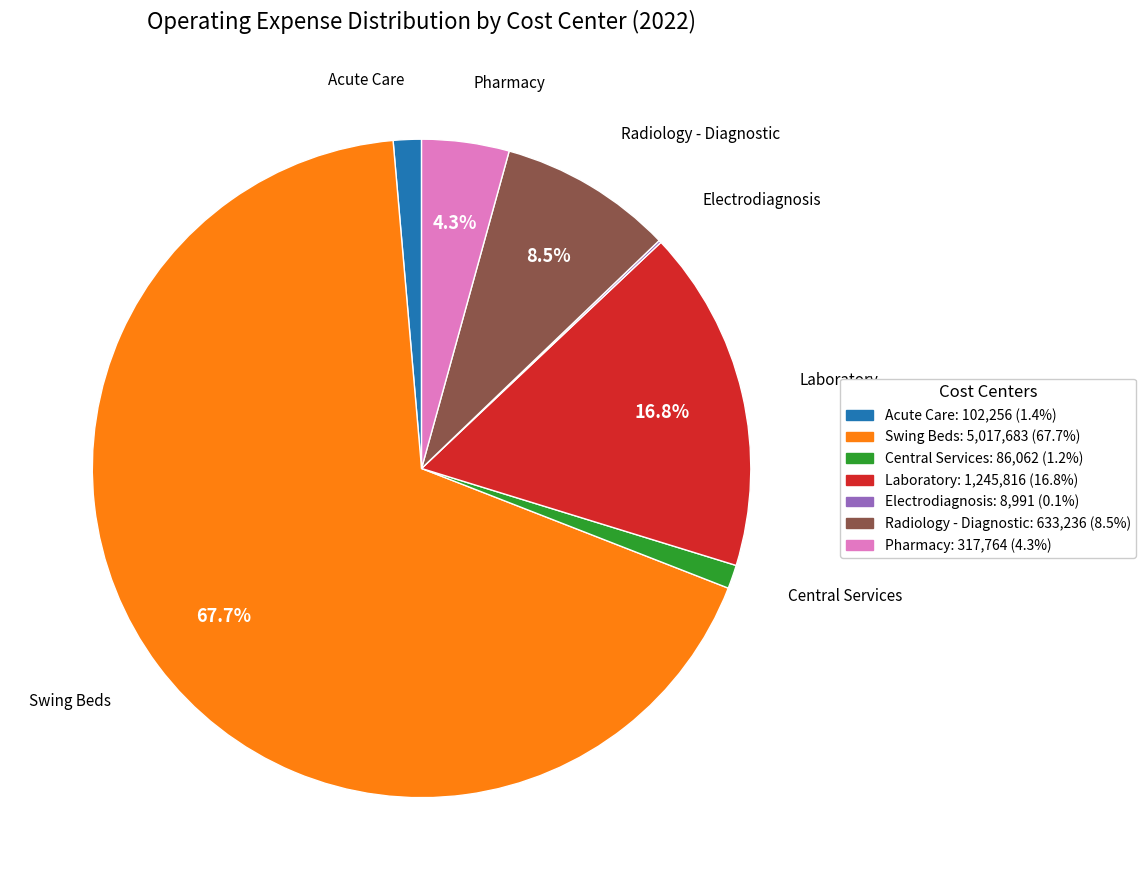

Which category has the biggest portion of the pie?

Swing Beds